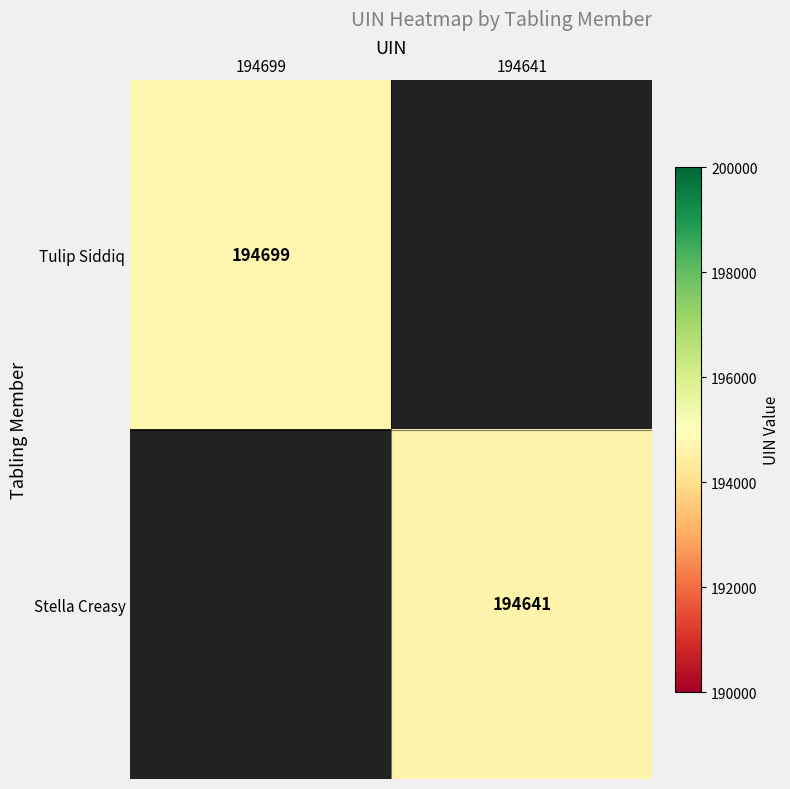

The Stella Creasy series shows 330353 at 194641. True or false?

False